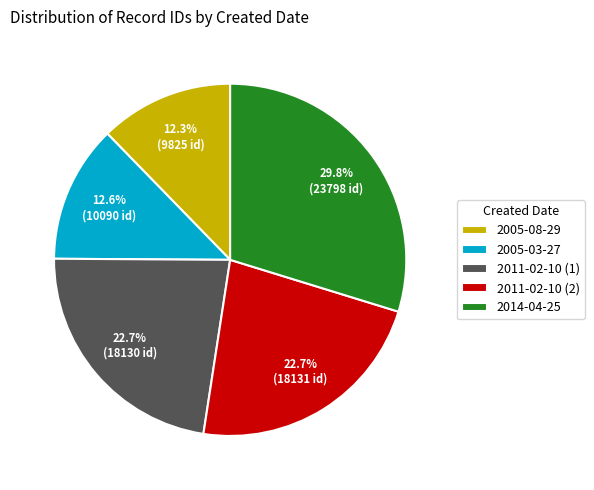

What is the largest slice in the pie chart?

2014-04-25